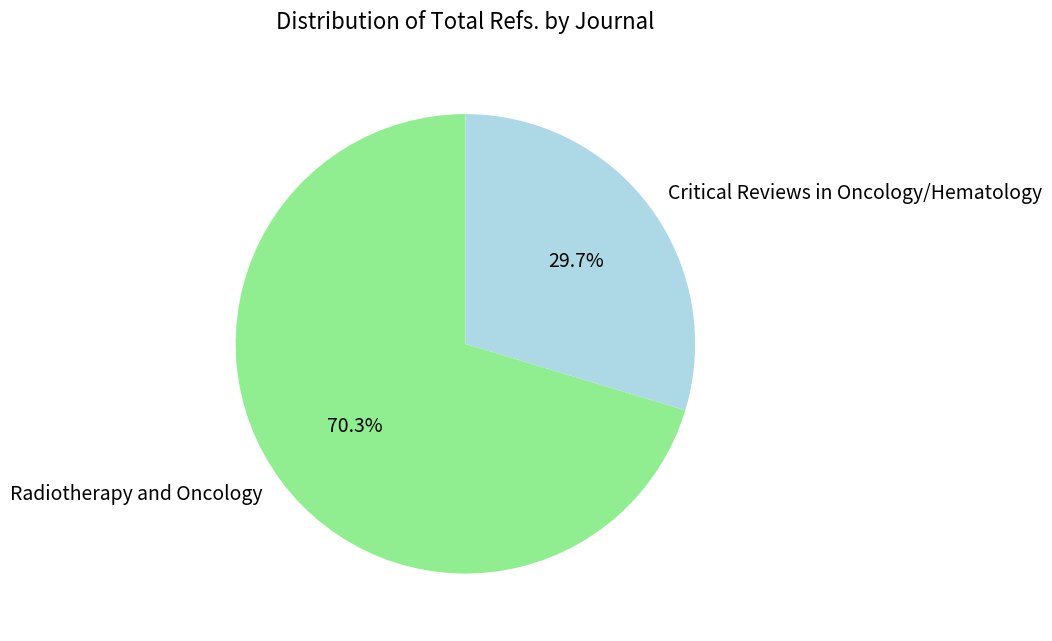

Rank the categories by value from highest to lowest.

Radiotherapy and Oncology, Critical Reviews in Oncology/Hematology